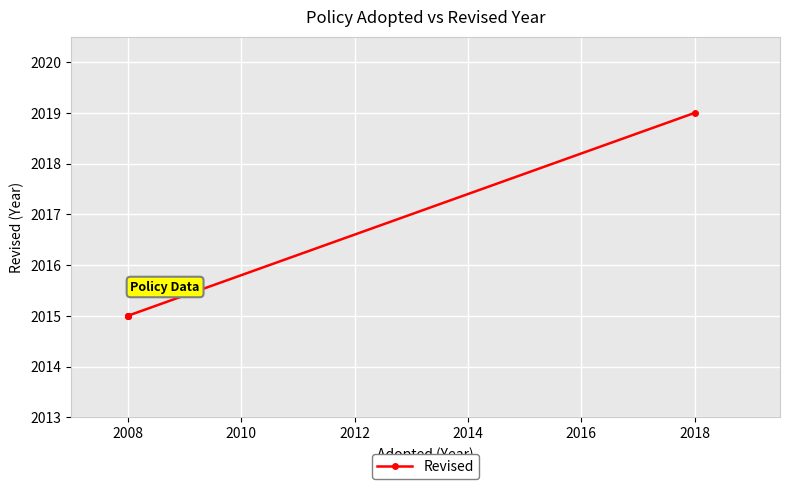

What is the value of the 1st point from the left?

2015